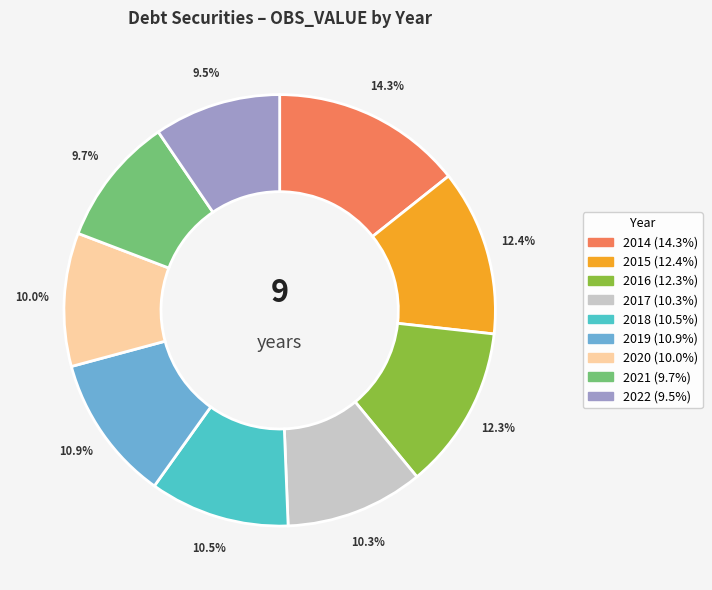

How many segments does this pie chart have?

9